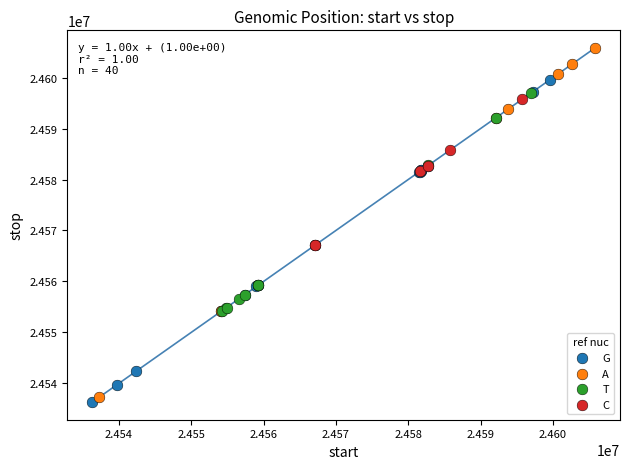

What are all the series names shown in the legend?

G, A, T, C